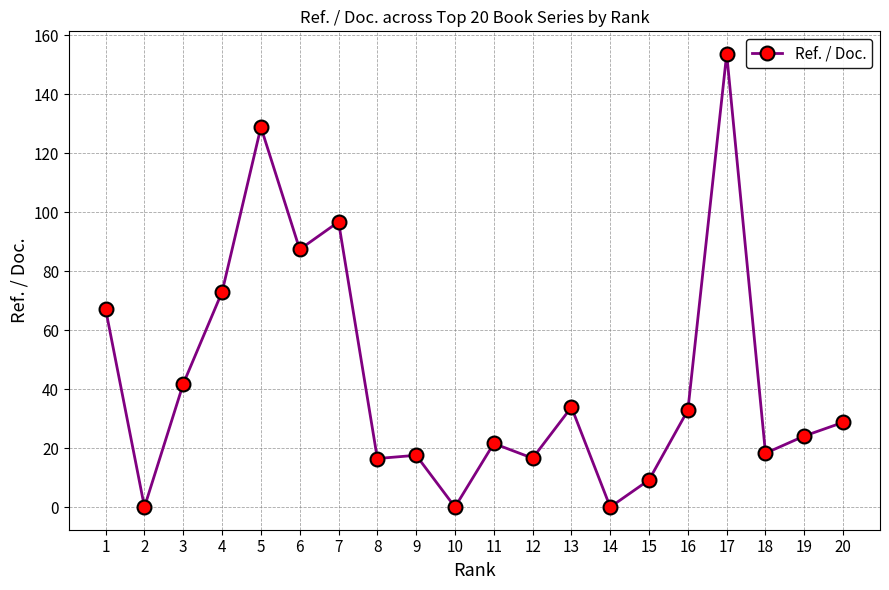

Which has a higher value, 20 or 10?

20